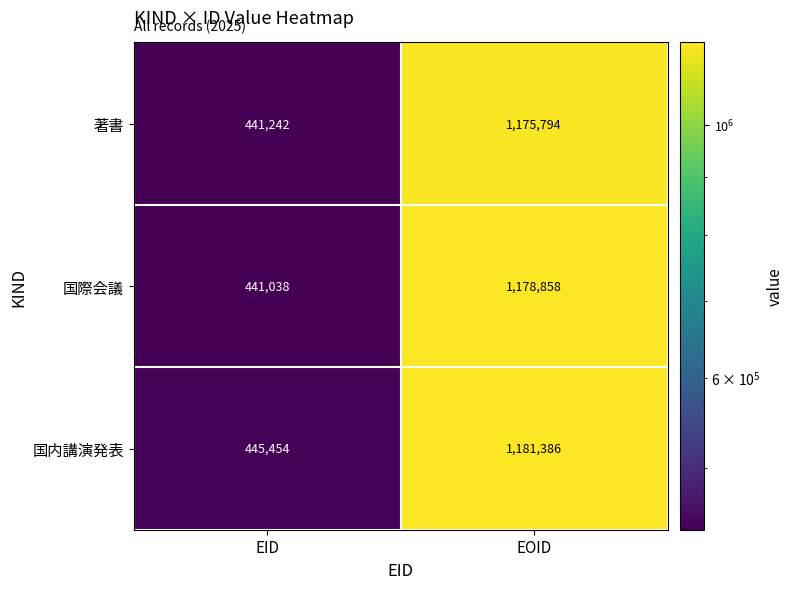

What is the difference between the maximum and minimum values in the 国内講演発表 series?

735932